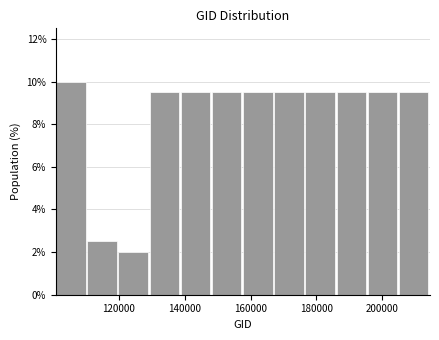

What is the height of the bar covering 110000 to 120000 on the x-axis? Neither the bar edges nor the heights are printed on the chart, so give them approximately, as read against the axes.

2.6